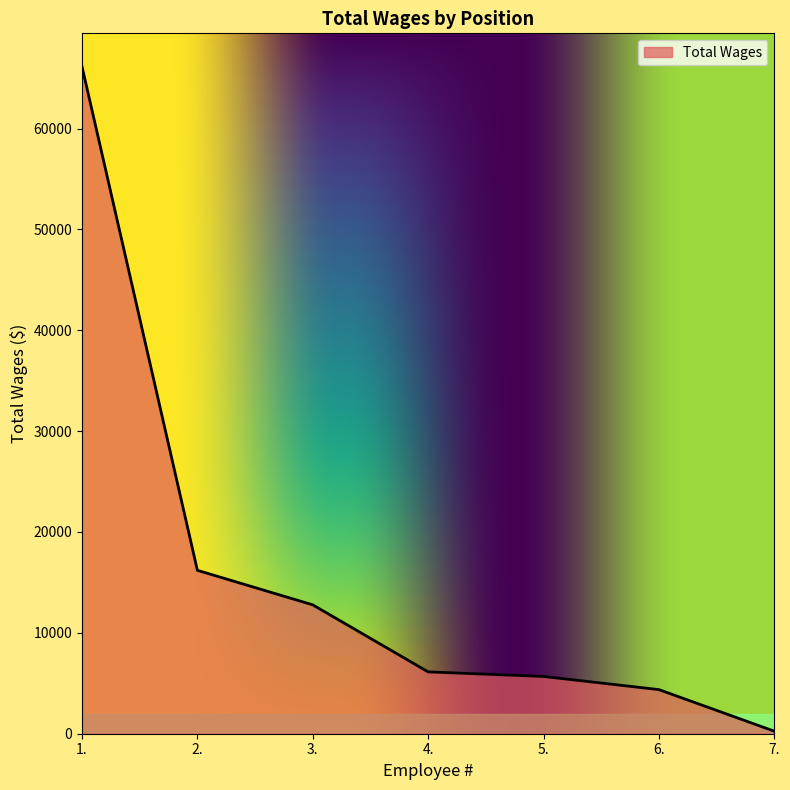

What is the greatest value displayed?

66132